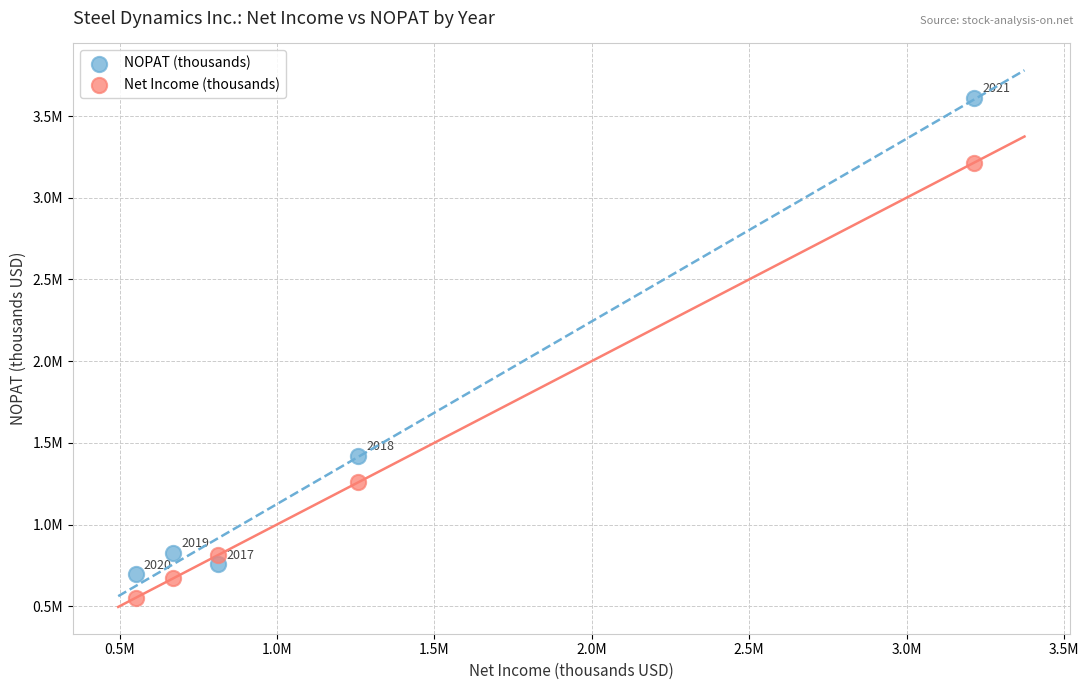

What are all the series names shown in the legend?

NOPAT (thousands), Net Income (thousands)